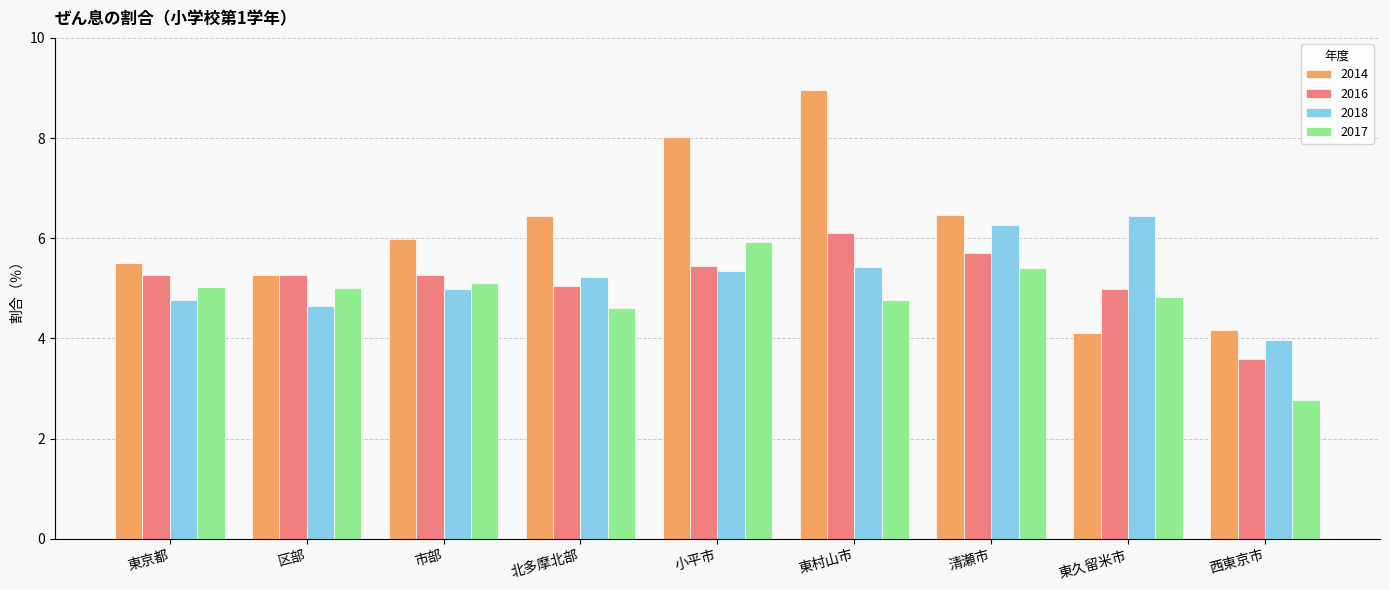

What is the value of the 2018 bar at the 8th from the left?

6.5